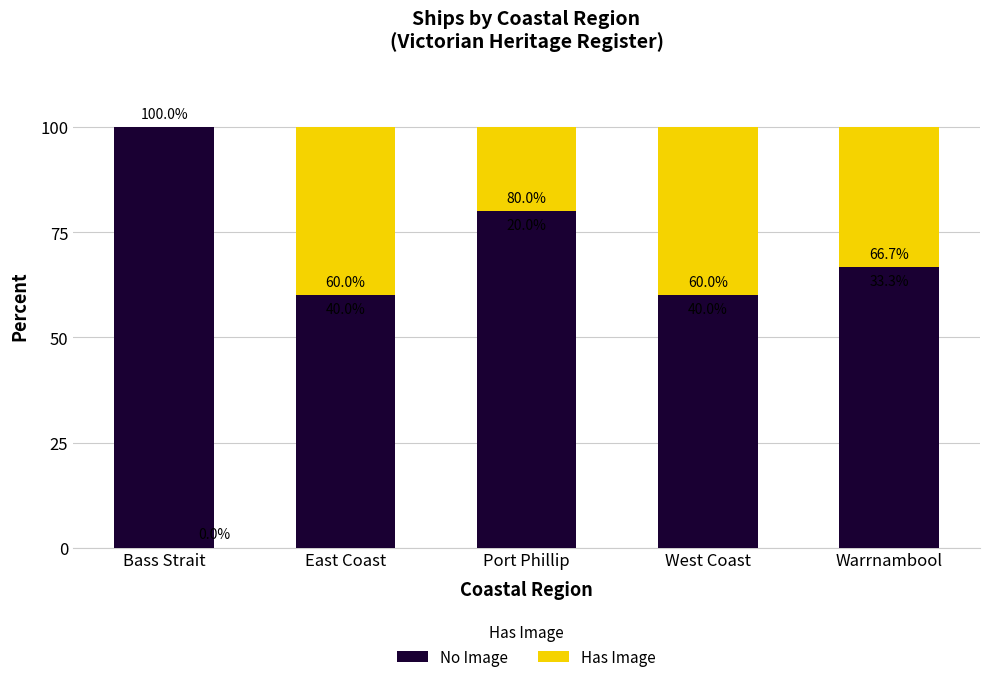

Reading left to right, transcribe the values for No Image.

Bass Strait=100.0	East Coast=60.0	Port Phillip=80.0	West Coast=60.0	Warrnambool=66.7